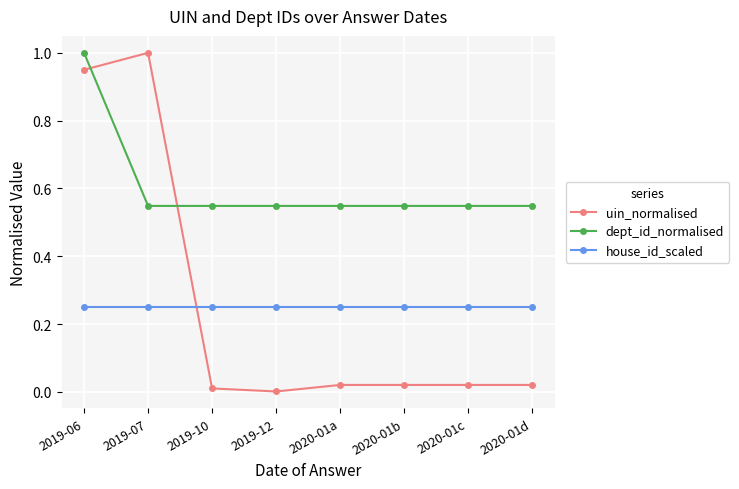

The house_id_scaled series shows 0.1 at 2020-01d. True or false?

False